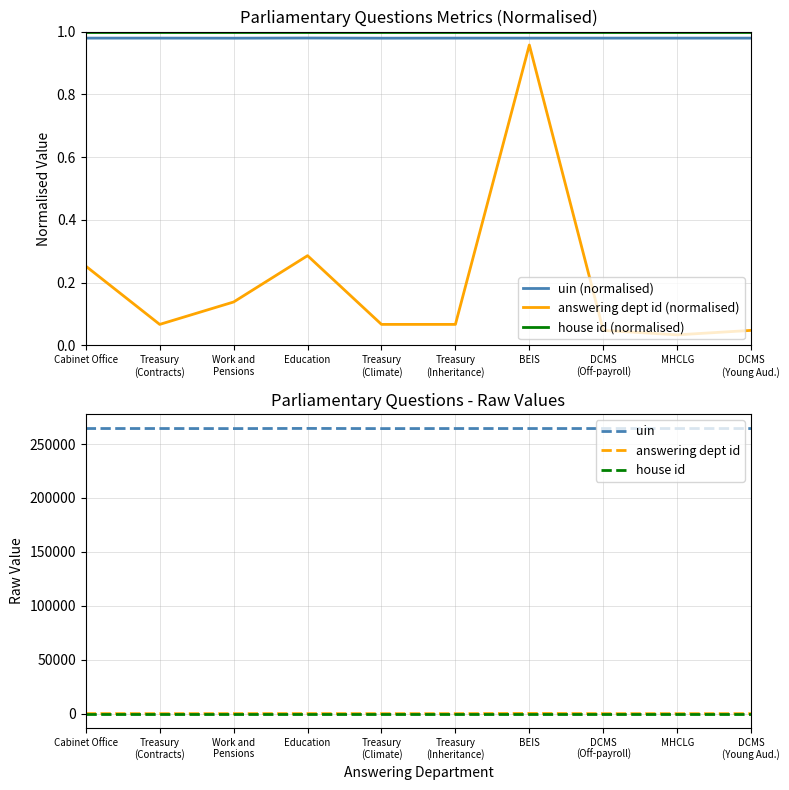

At which label does house id (normalised) reach its minimum?

Cabinet Office